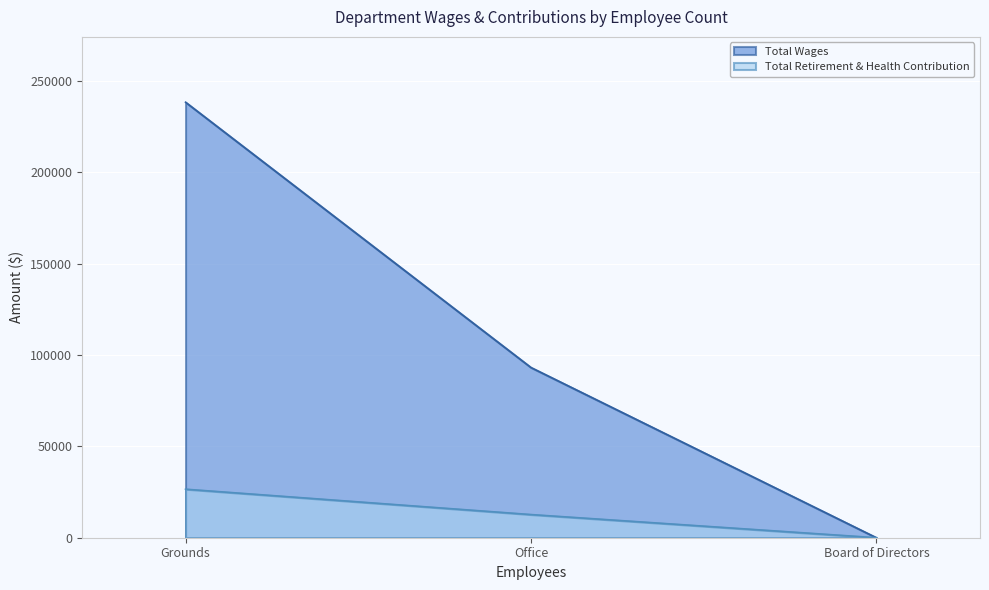

At which label does Total Retirement & Health Contribution first exceed 12672?

Grounds